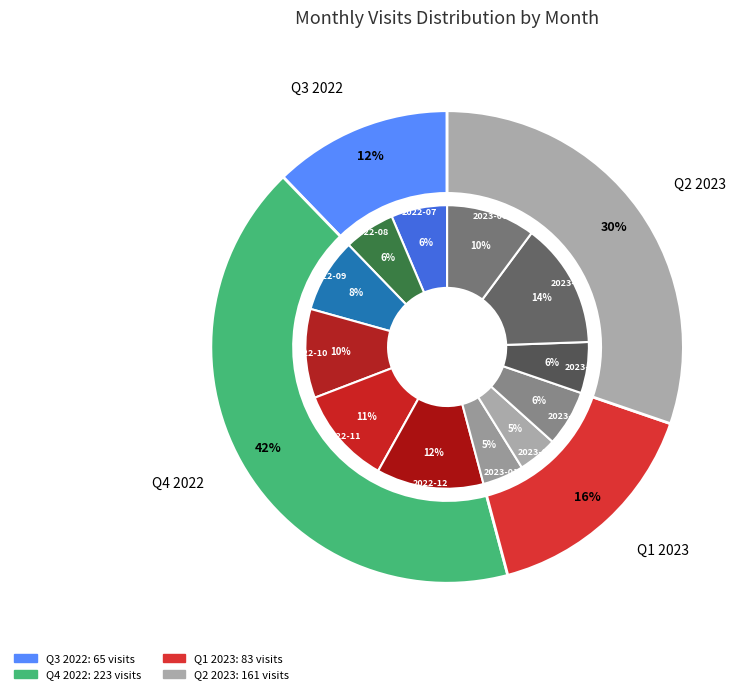

Is there a majority slice in this chart?

No